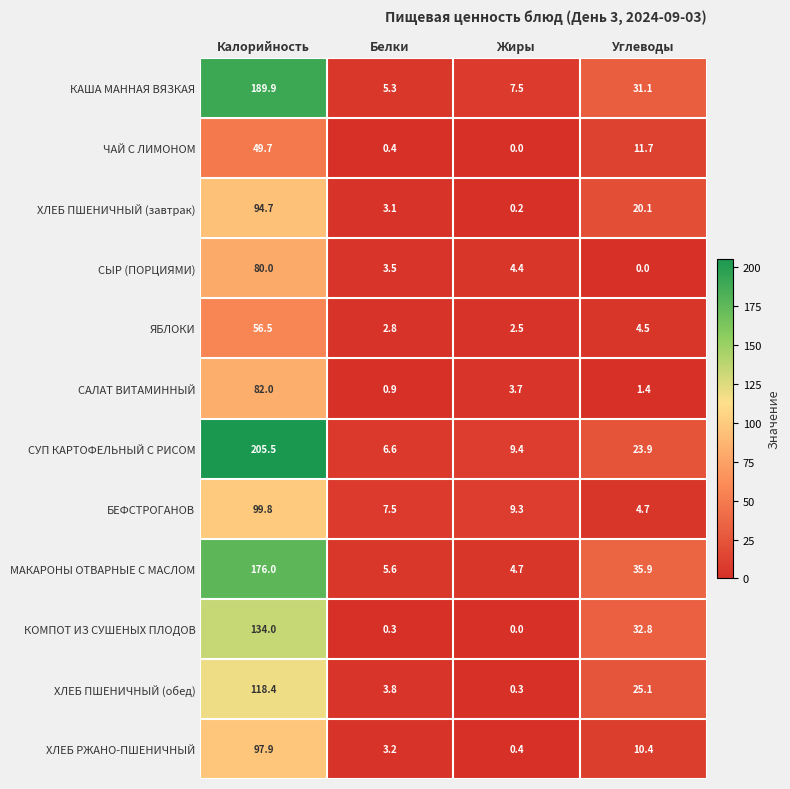

What is the highest value of the СЫР (ПОРЦИЯМИ) series?

80.0